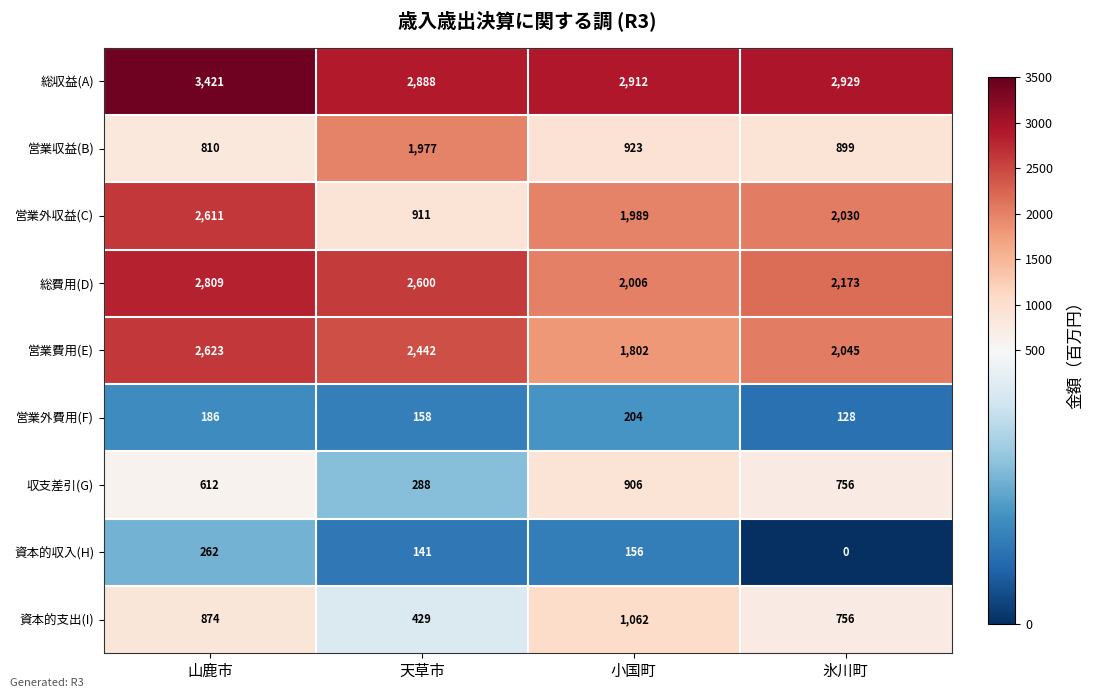

At which category is the sum across all series the highest?

山鹿市